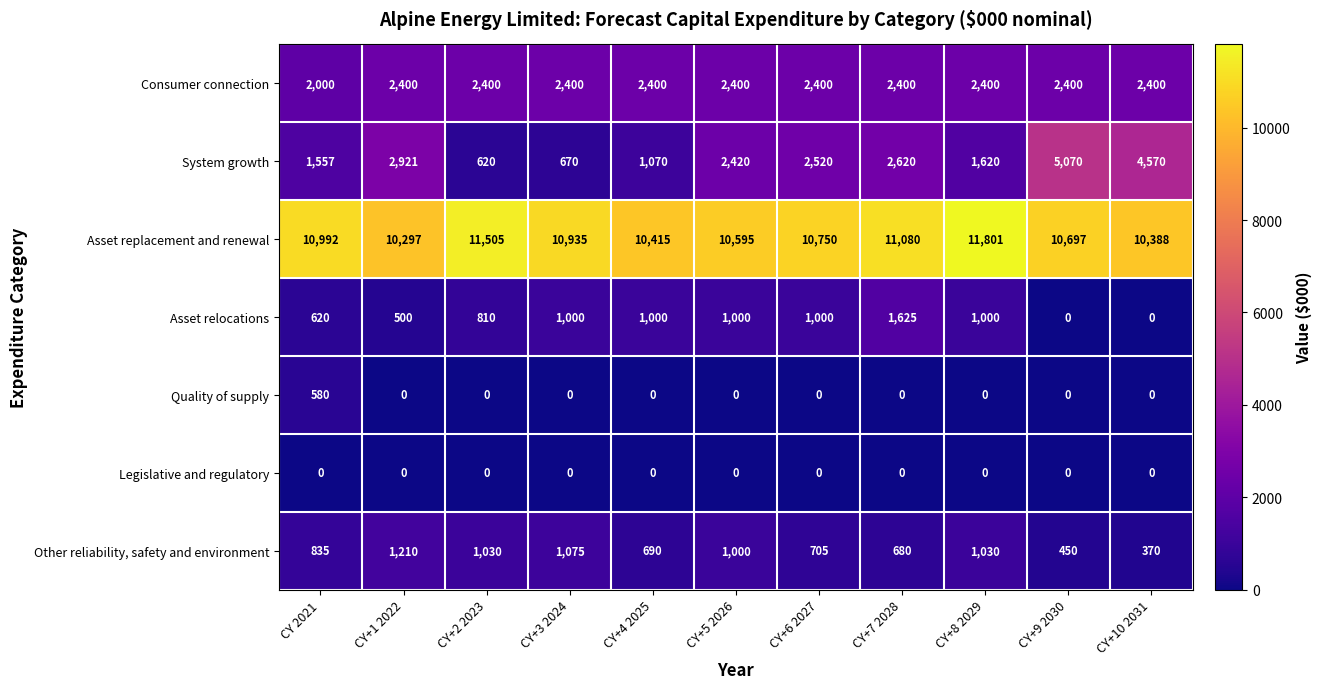

List the series in order of their peak value, highest first.

Asset replacement and renewal, System growth, Consumer connection, Asset relocations, Other reliability, safety and environment, Quality of supply, Legislative and regulatory